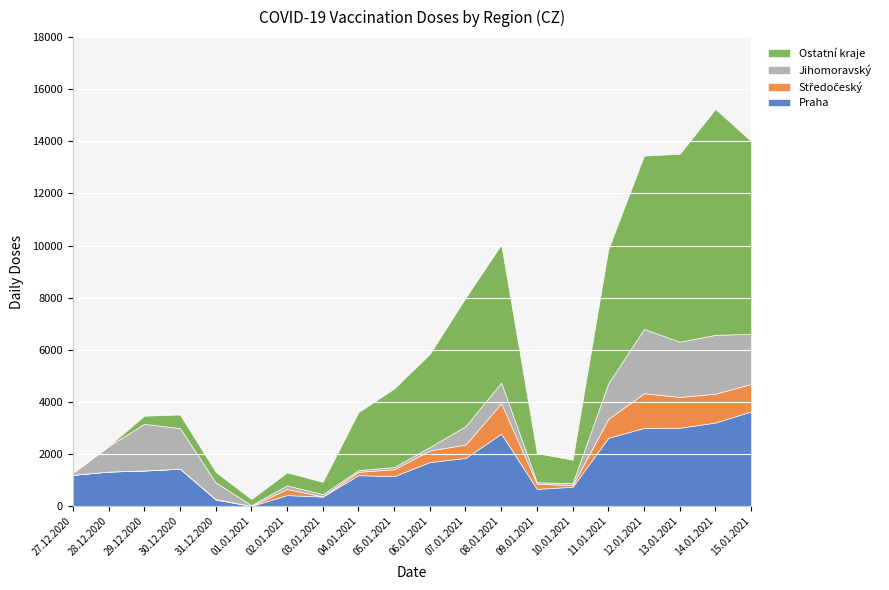

How many lines are shown in the chart?

4